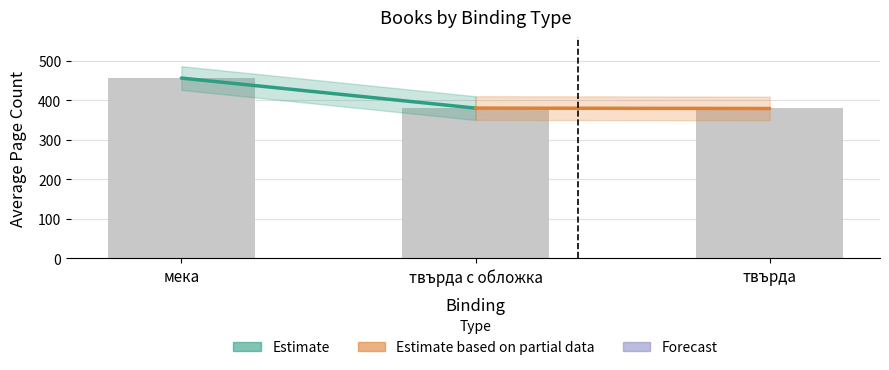

What is the difference between the maximum and minimum values in the Estimate series?

76